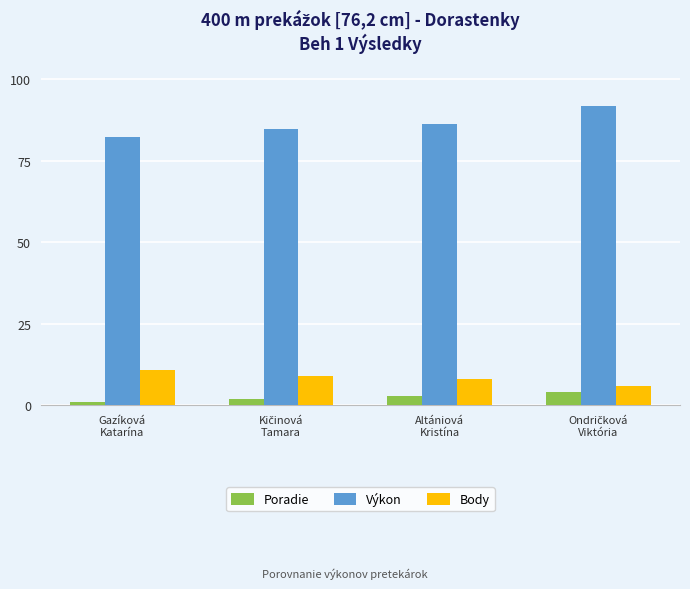

What is the difference between the maximum and second lowest values in the Výkon series?

6.9